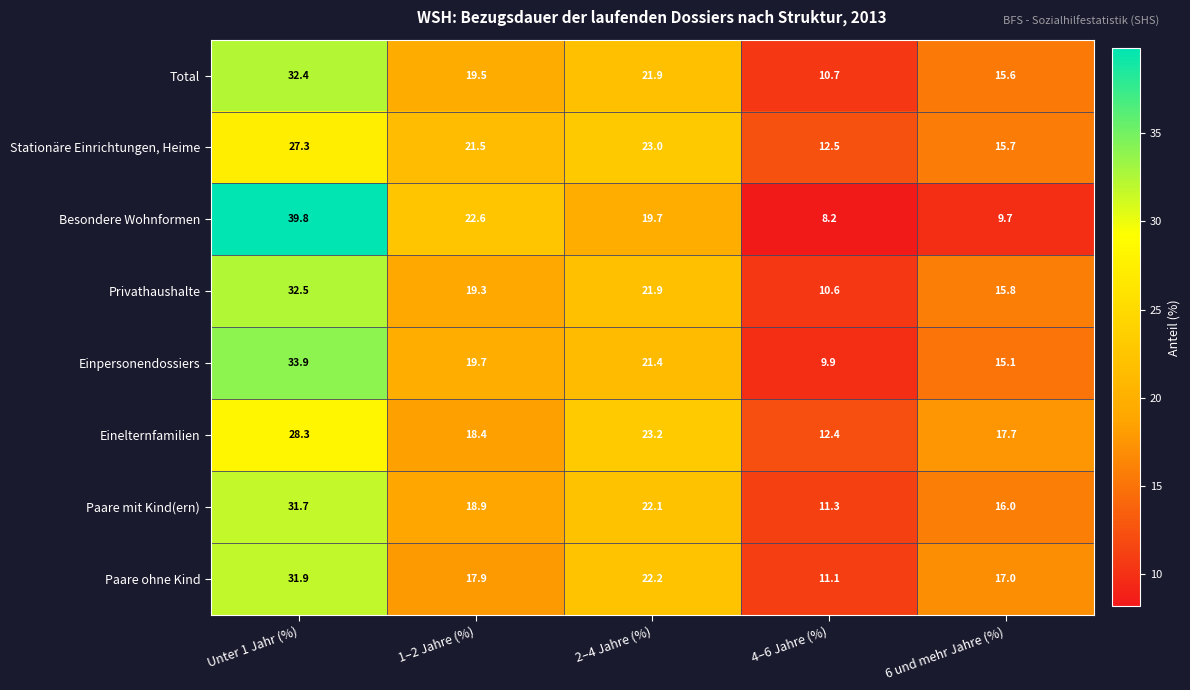

Which series has the widest spread of values?

Besondere Wohnformen